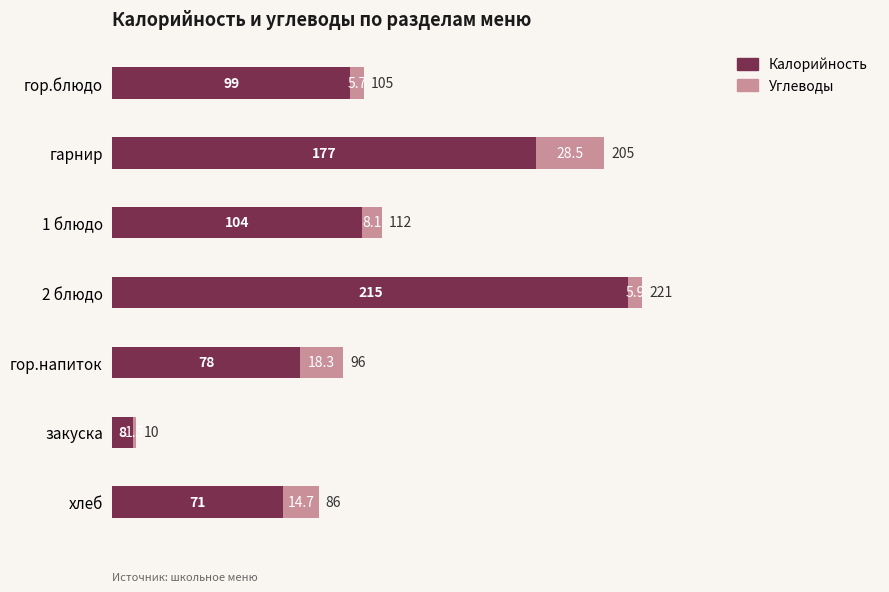

Which category has the lowest value in the Калорийность series?

закуска